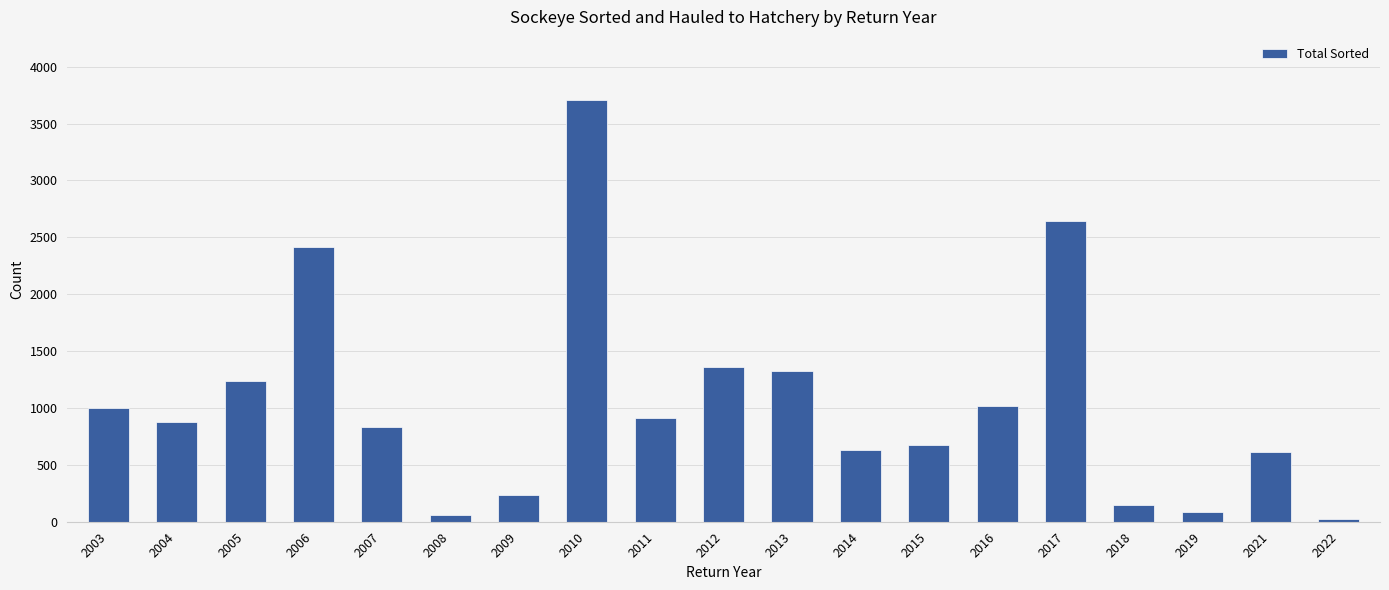

How many categories are shown in the chart?

19